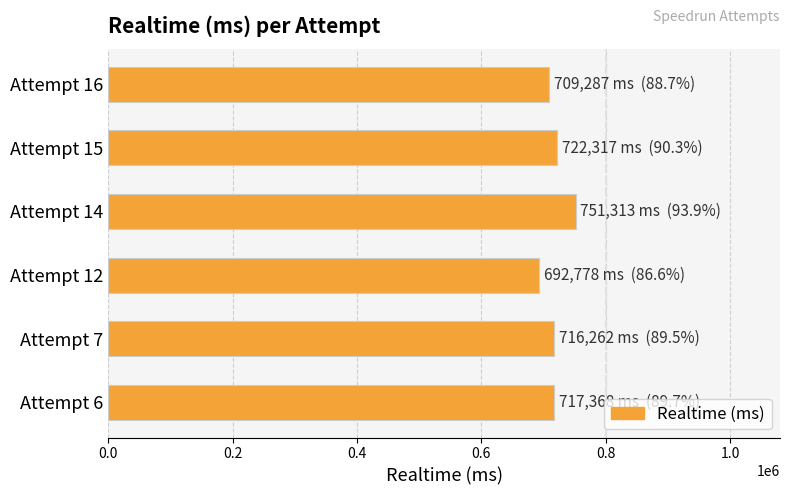

How many distinct data groups are displayed?

1